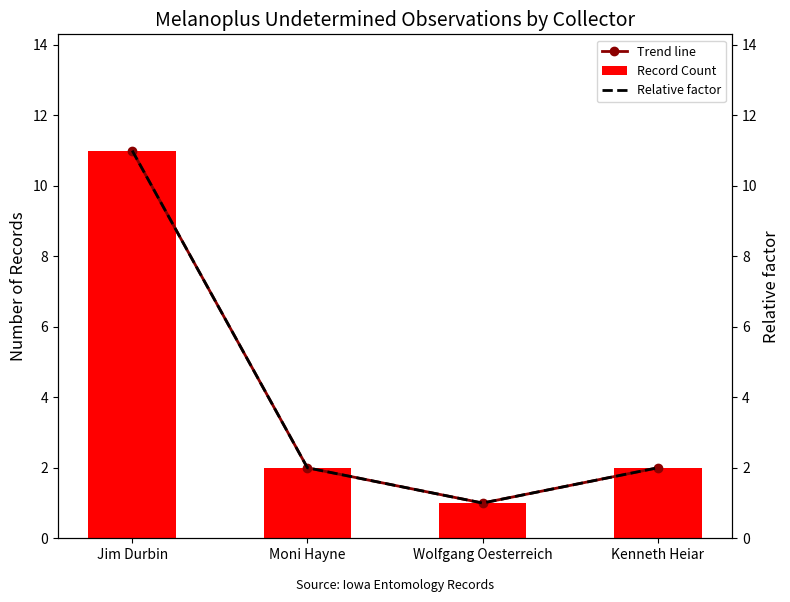

Which series has the largest total across all categories?

Trend line